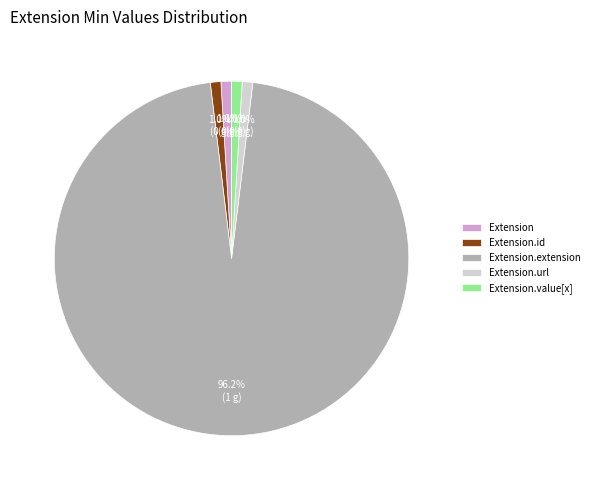

How many segments does this pie chart have?

5